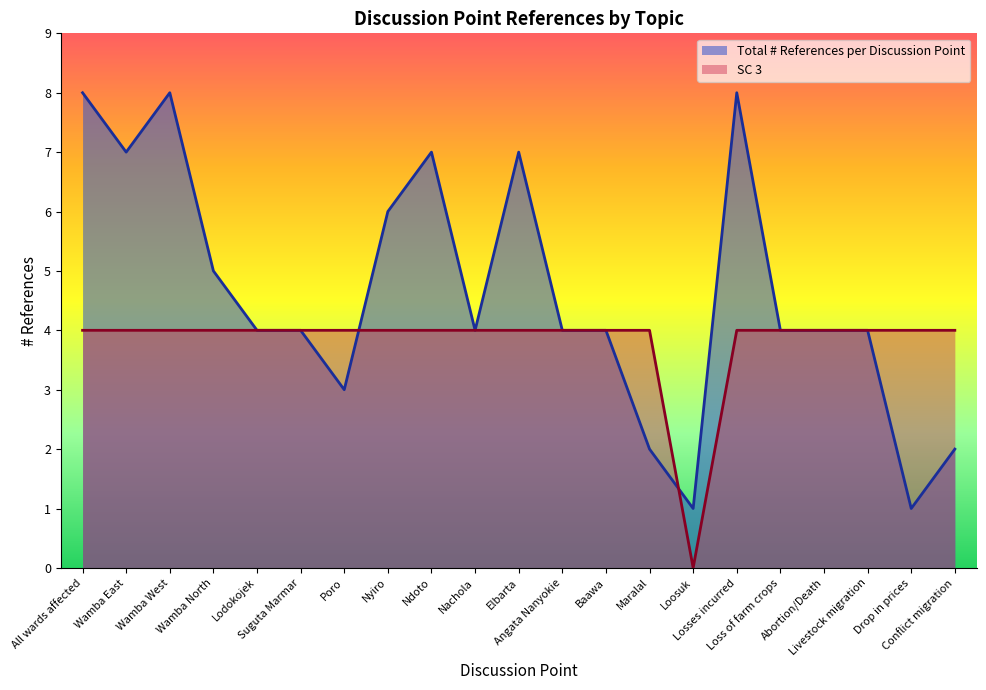

How many times do Total # References per Discussion Point and SC 3 cross each other?

2